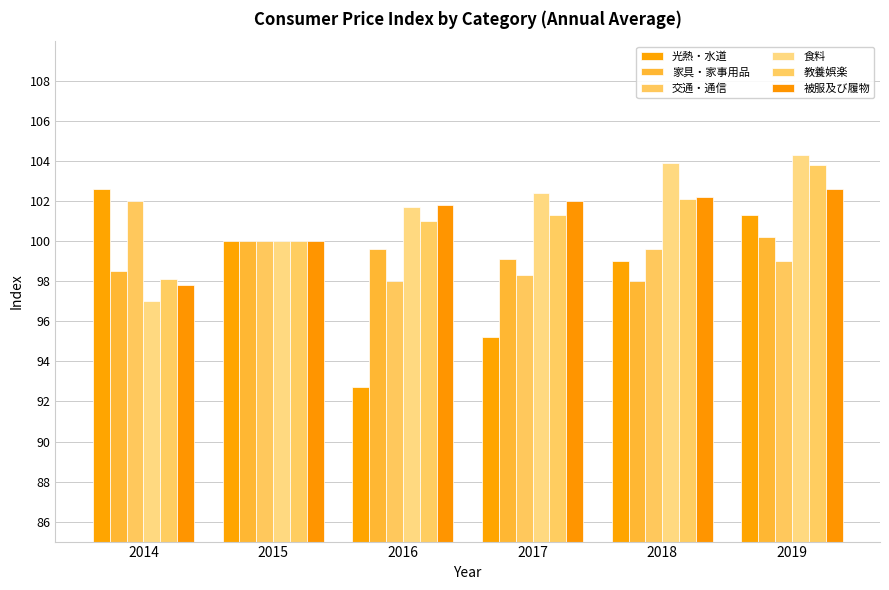

What is the sum of the 教養娯楽 values at 2014 and 2015?

198.1